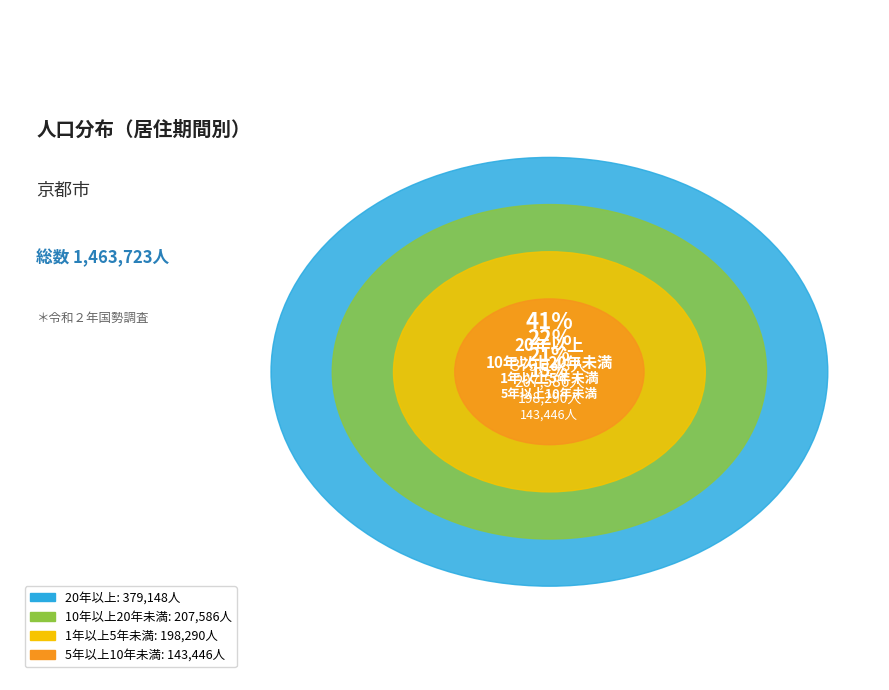

What is the total percentage of 5年以上10年未満 and 10年以上20年未満?

37.8%